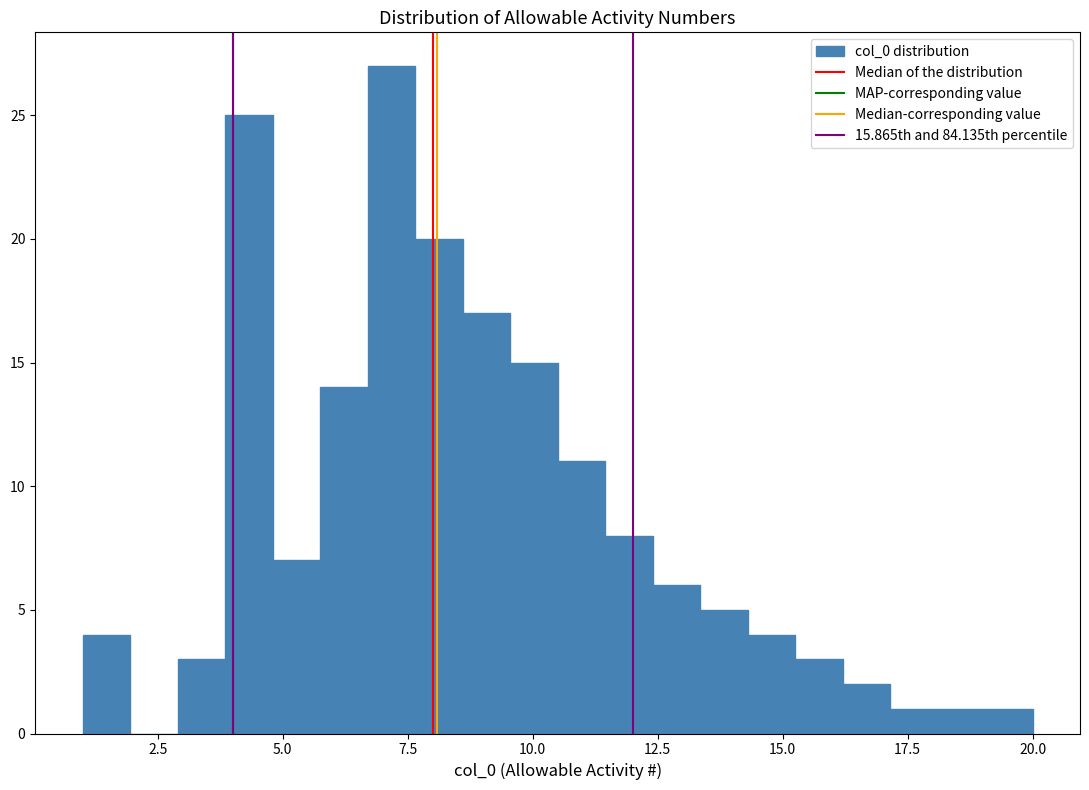

Read against the x-axis, roughly where is the centre of the tallest bar?

7.0